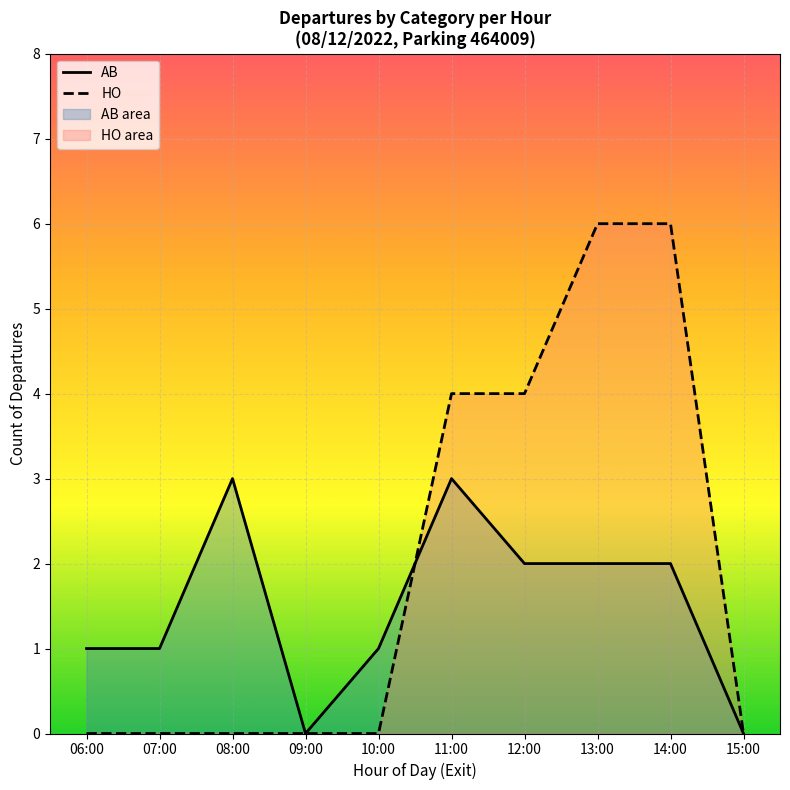

Count the number of categories in the chart.

10